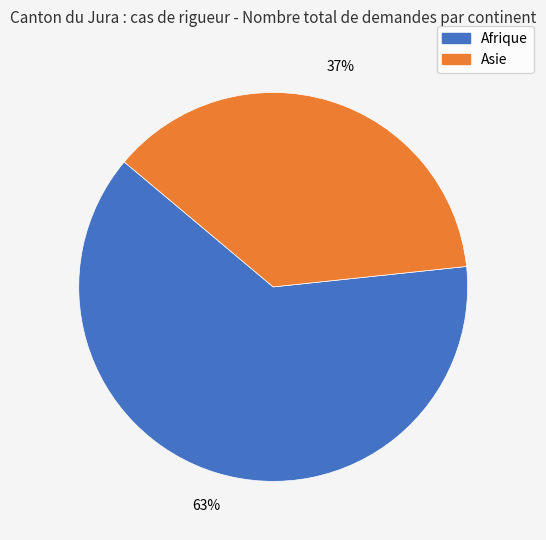

Between Asie and Afrique, which is larger?

Afrique